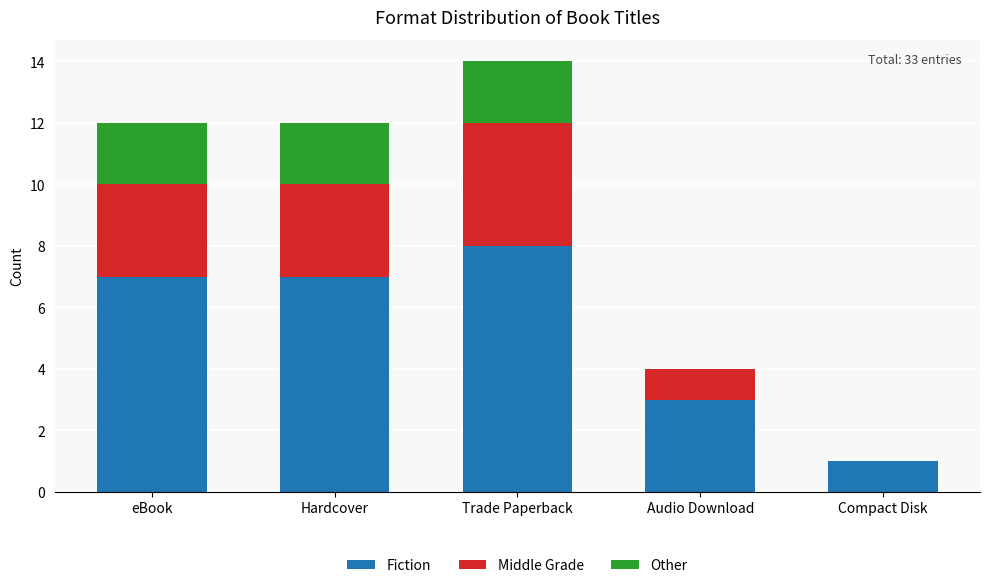

At which label does Fiction reach its peak?

Trade Paperback